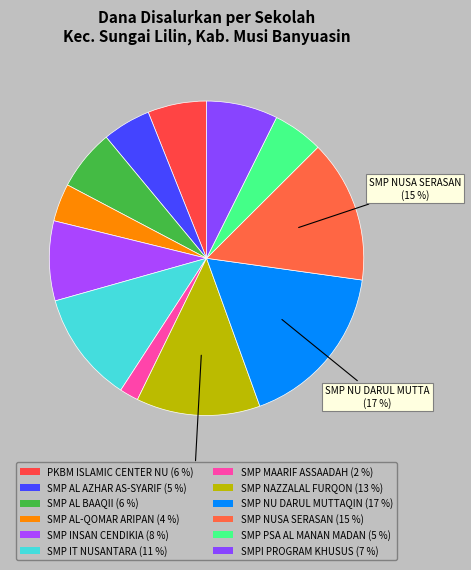

How many slices are in this pie chart?

12